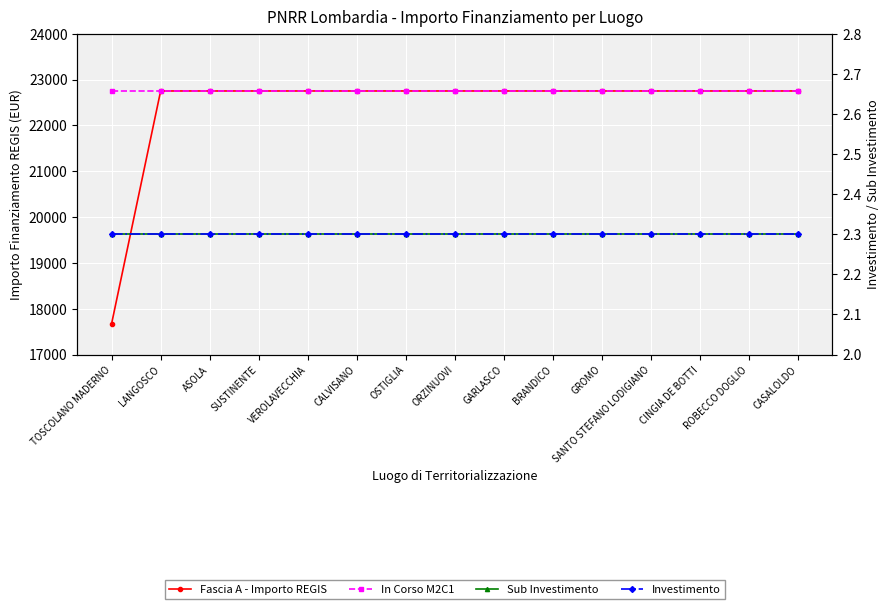

How many lines are shown in the chart?

4